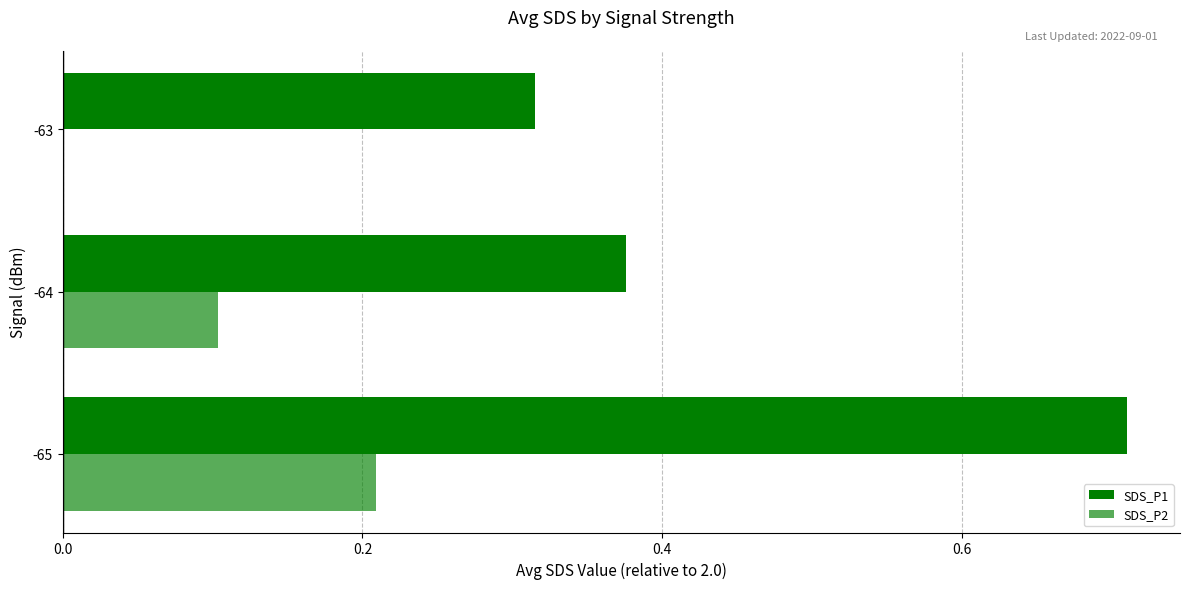

What is the difference between the maximum and minimum values in the SDS_P2 series?

0.2